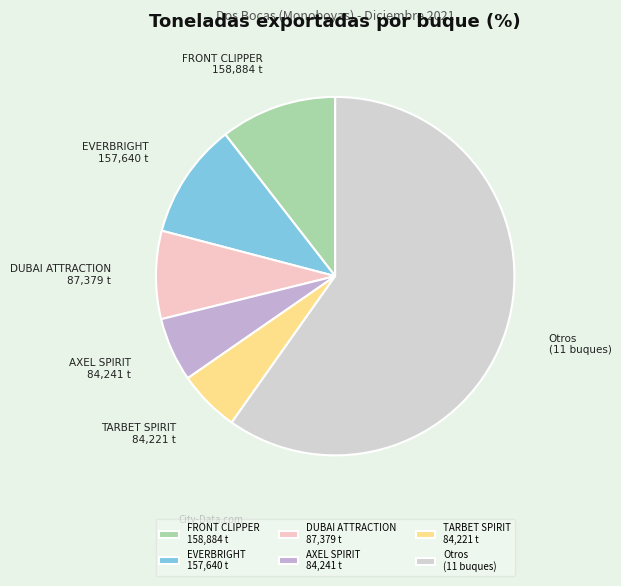

What is the ratio of the value at DUBAI ATTRACTION 87,379 t to the value at AXEL SPIRIT 84,241 t?

1.4